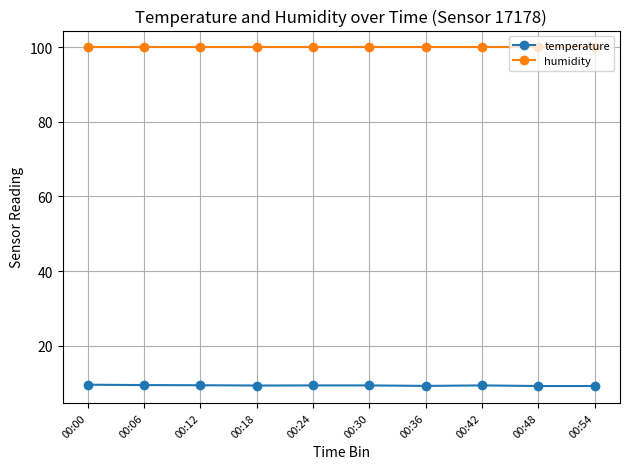

What is the smallest value displayed?

9.2